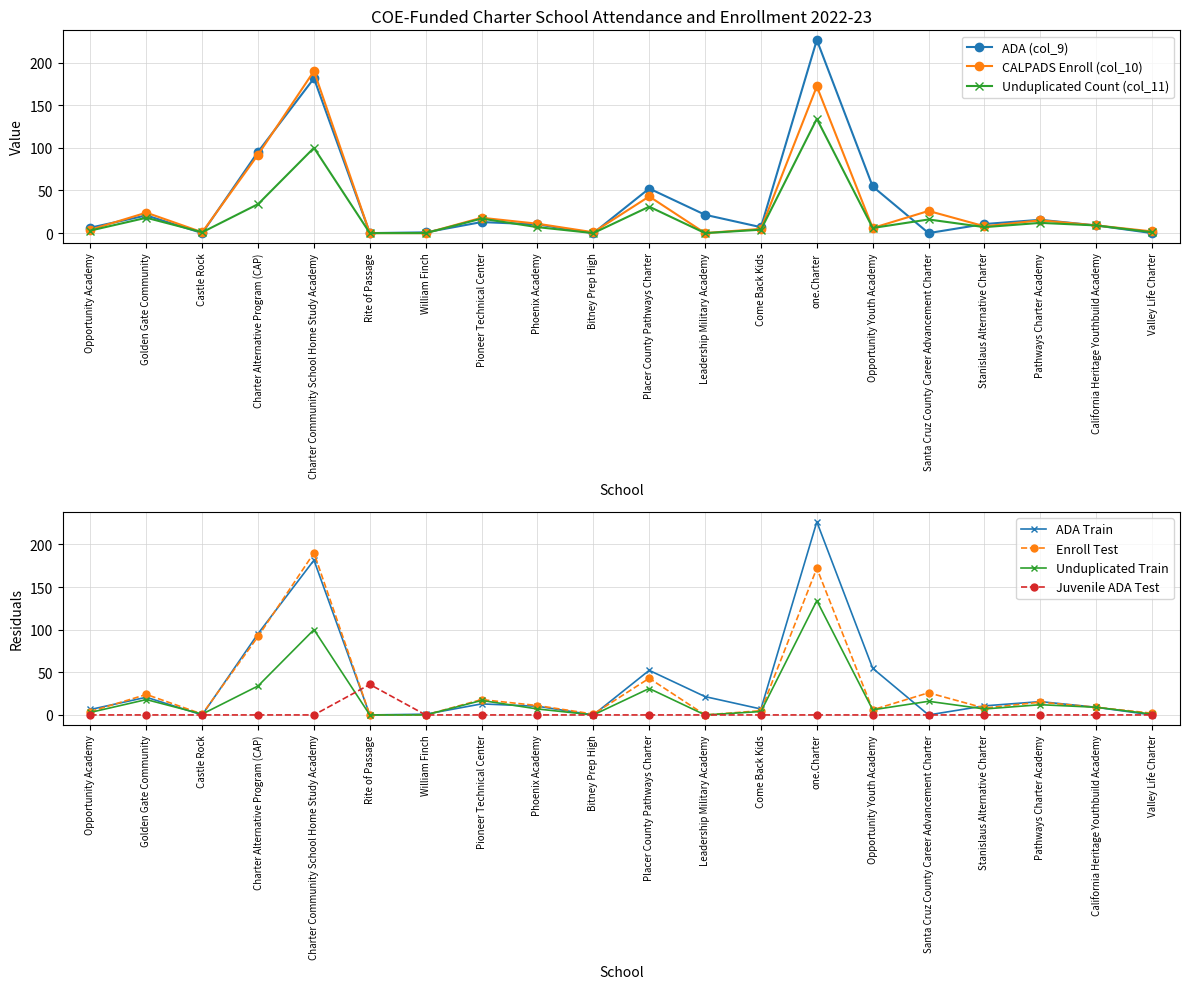

What is the value of the ADA (col_9) point at the 18th from the left?

15.6